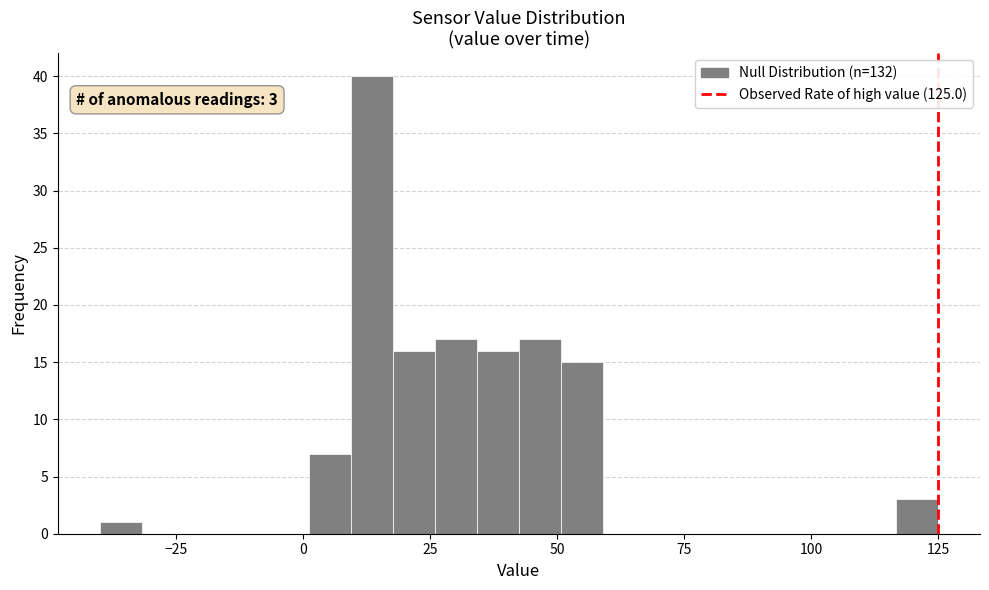

Read against the x-axis, roughly where is the centre of the tallest bar?

15